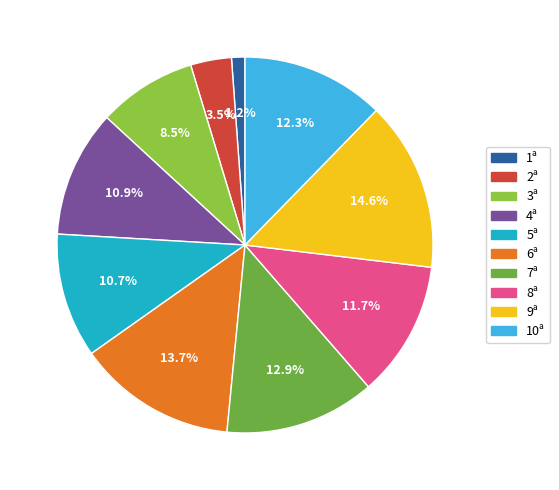

To the nearest percent, what percentage of the pie is 9ª?

15%